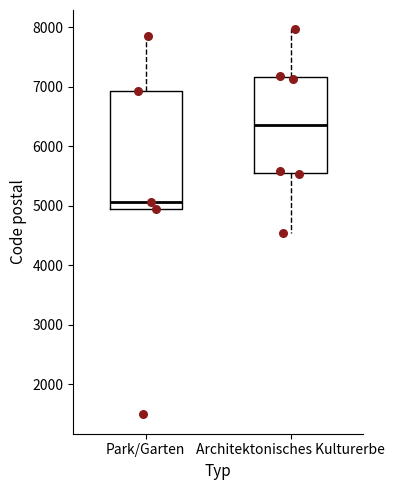

Reading left to right, transcribe this box plot: for each box, give where its median line is, the range the box spans, and where its two whiskers end, as read against the y-axis. The values are not printed on the chart, so give them approximately, as read against the axis.

Park/Garten: median 5100, box 5000 to 6900, whiskers 5000 to 7900
Architektonisches Kulturerbe: median 6400, box 5600 to 7200, whiskers 4500 to 8000